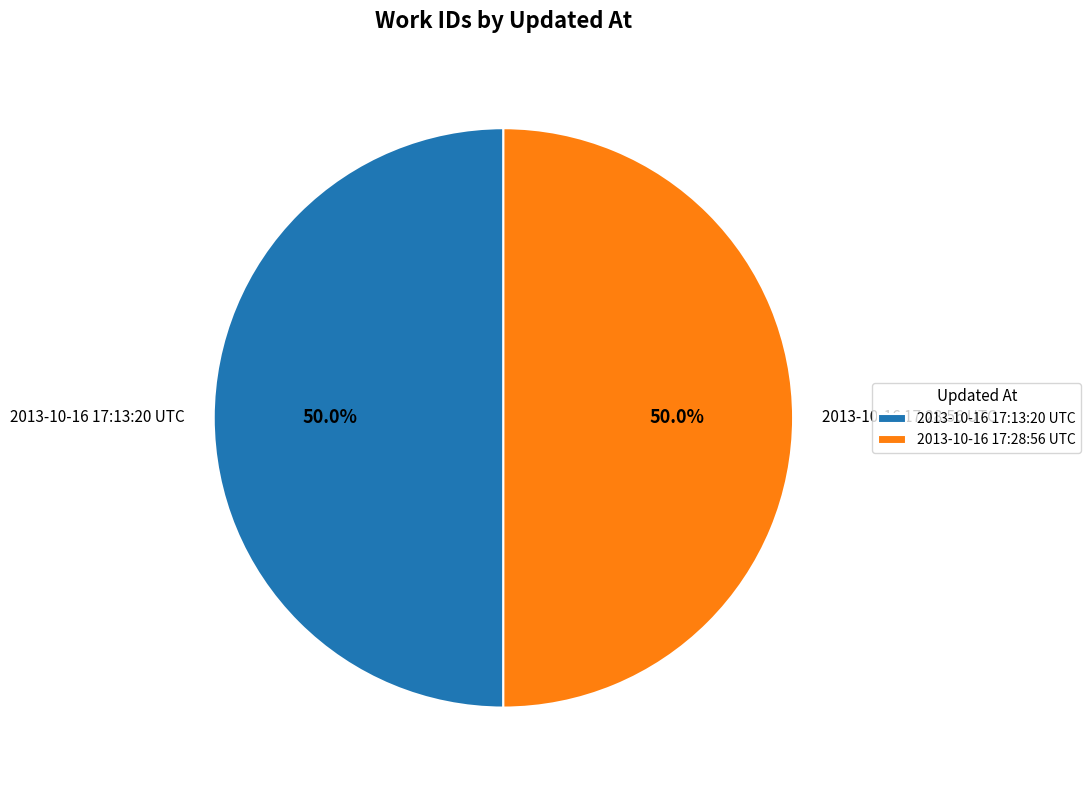

How many slices are in this pie chart?

2